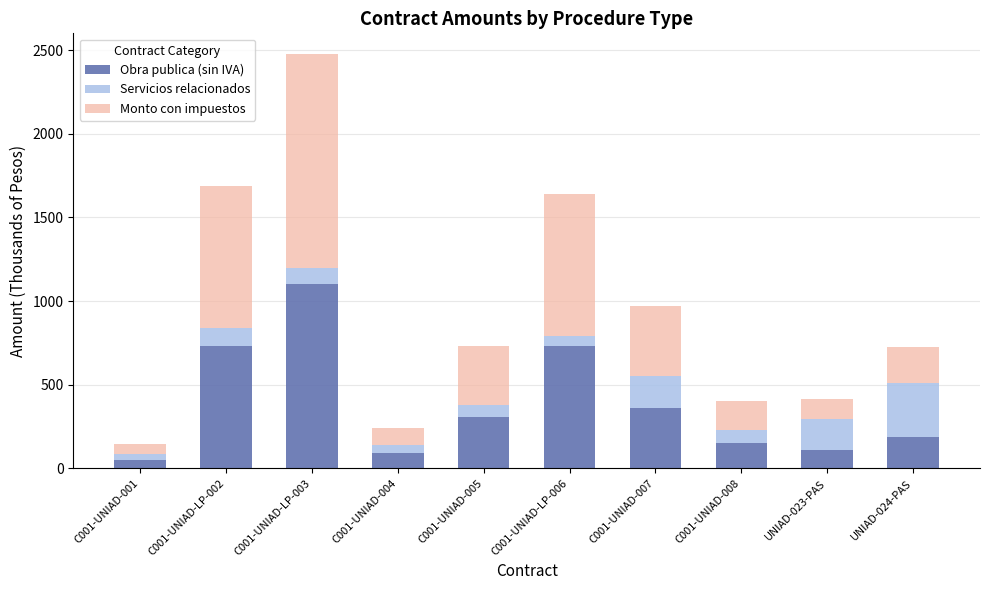

What is the average value of the Obra publica (sin IVA) series?

381.5